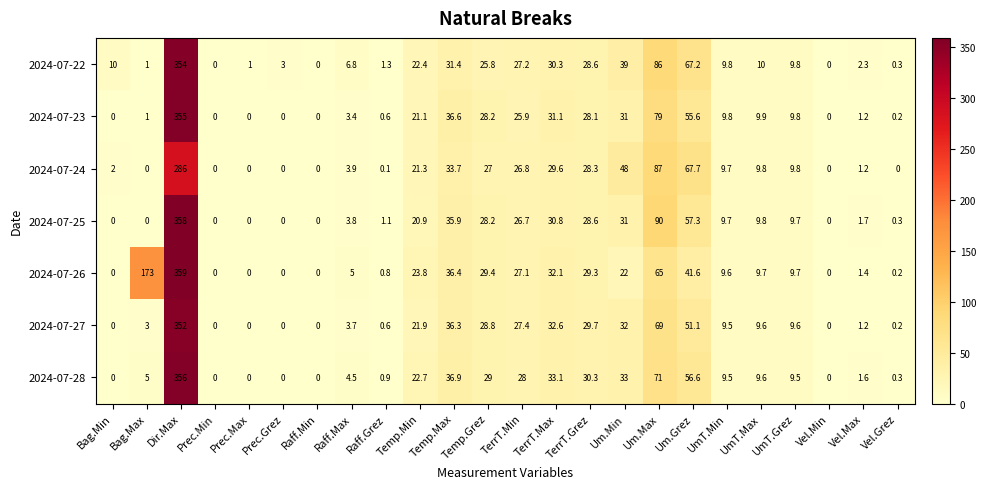

Between Temp.Min and Um.Max, which series saw the biggest shift?

2024-07-25